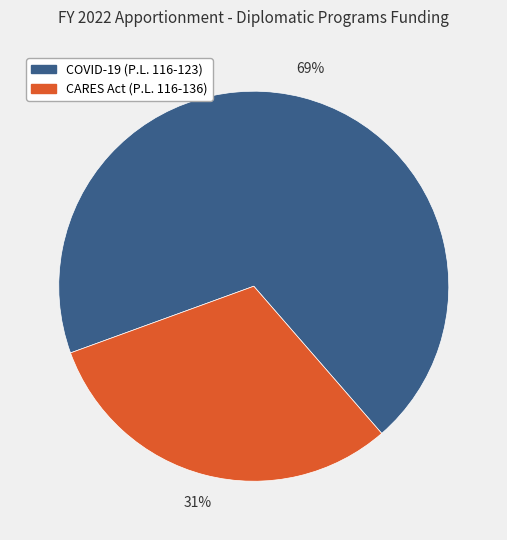

Does COVID-19 (P.L. 116-123) represent more than half of the total?

Yes